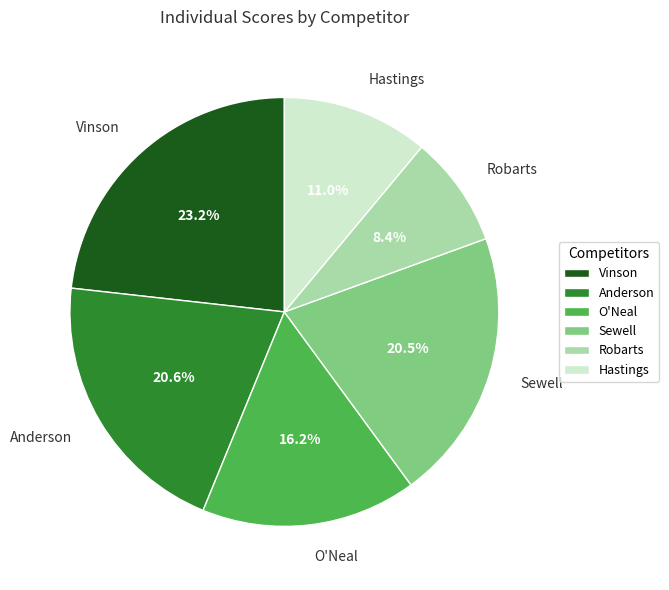

Is there any slice that represents more than half of the pie?

No